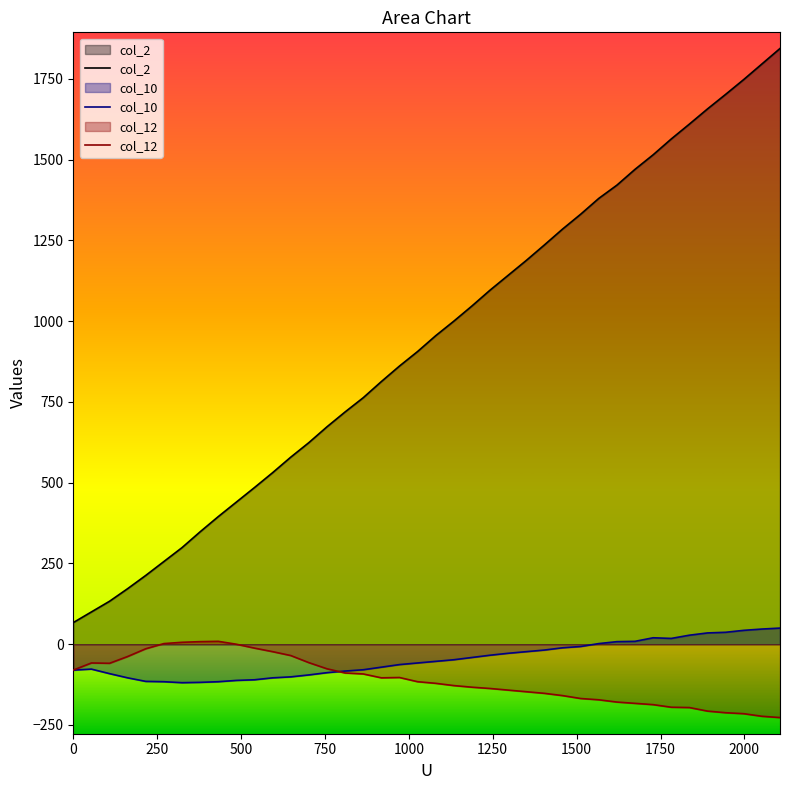

True or false: col_2 and col_12 cross at least once.

False